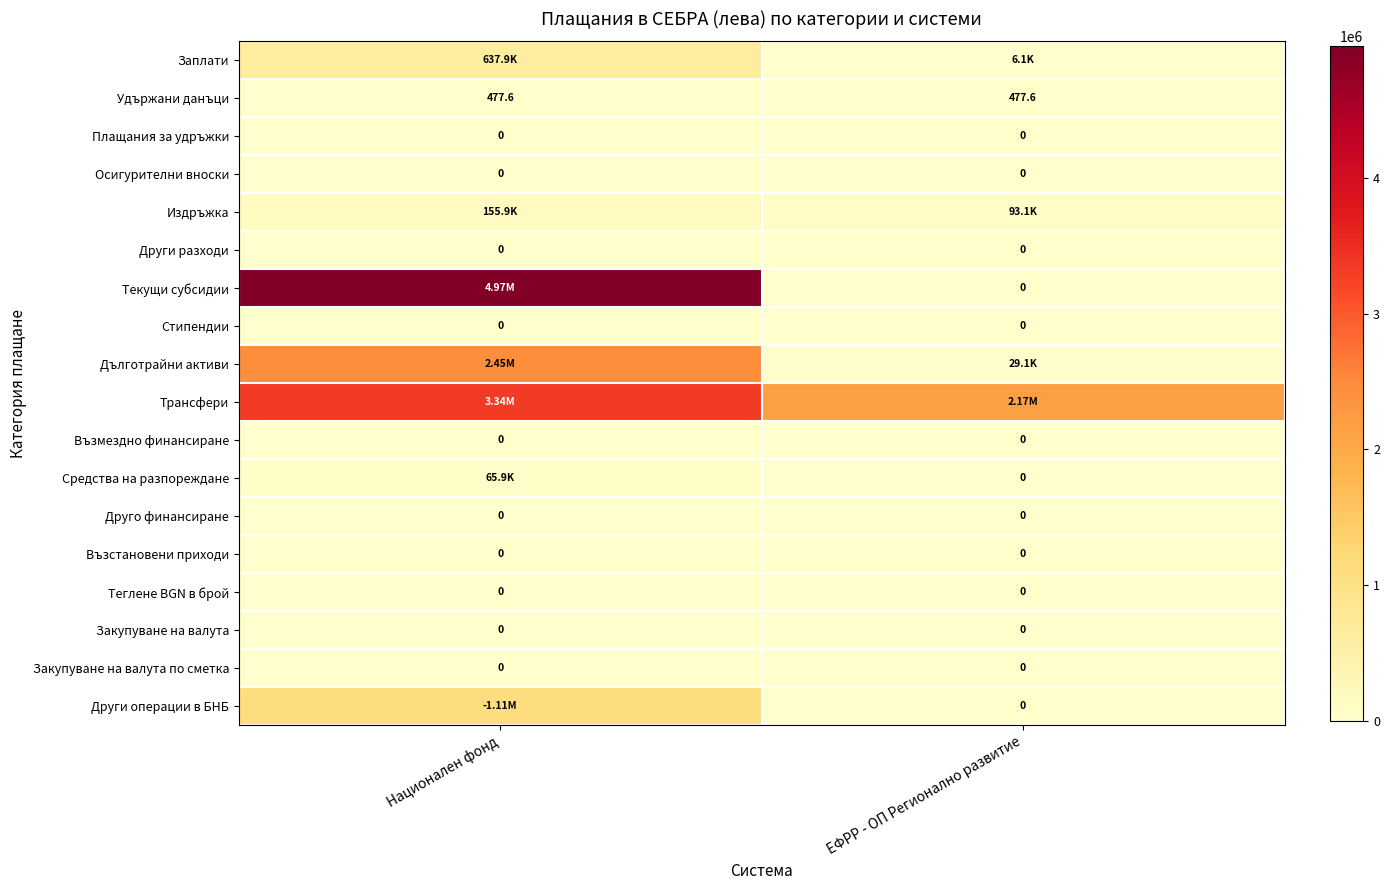

At which label does Дълготрайни активи first exceed 2451920?

Национален фонд